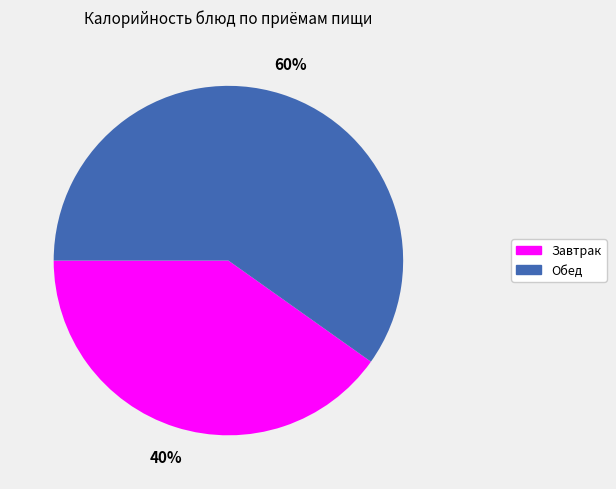

To the nearest percent, what is the average slice percentage?

50%